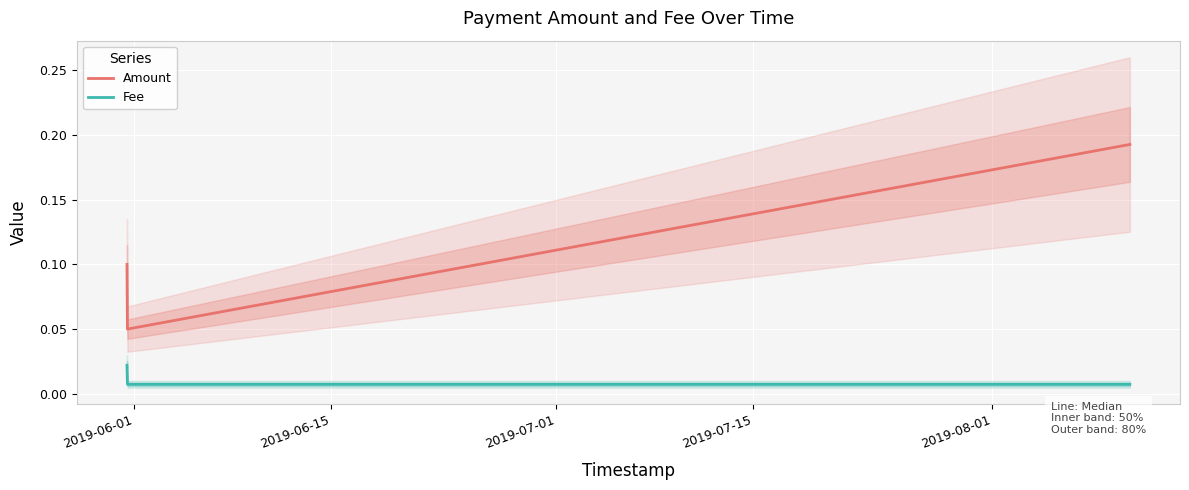

Which series changed the most between 2019-07-01 and 2019-07-15?

Amount